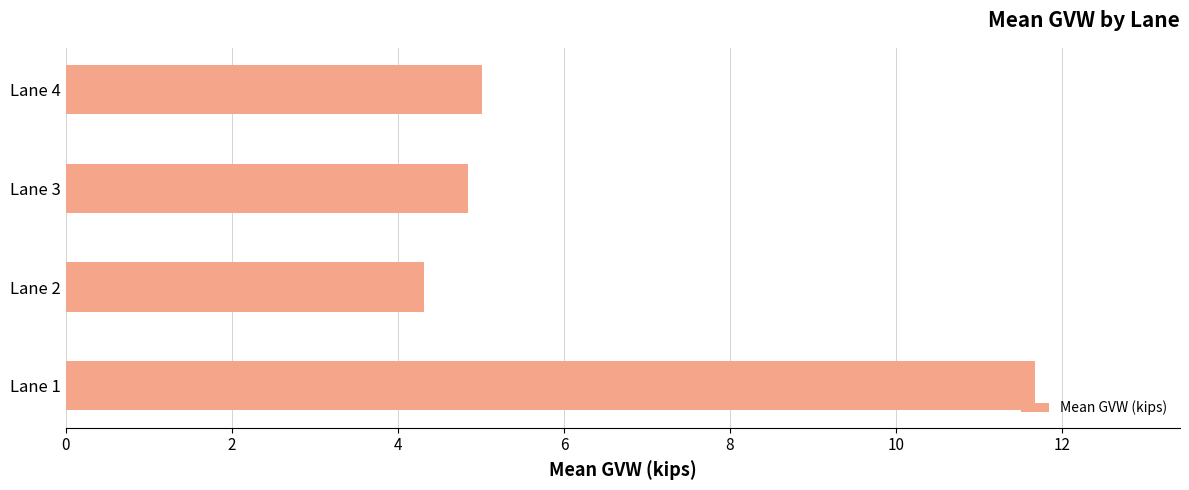

What is the sum of the values at Lane 4 and Lane 1?

16.7